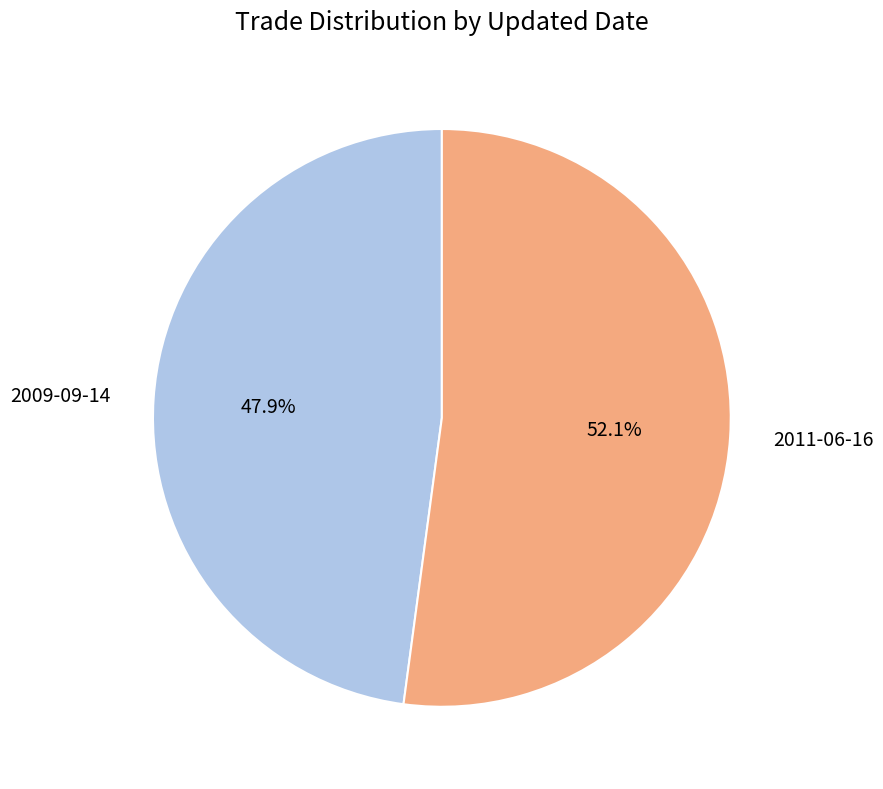

Approximately how many times larger is the value at 2009-09-14 compared to 2011-06-16?

0.9